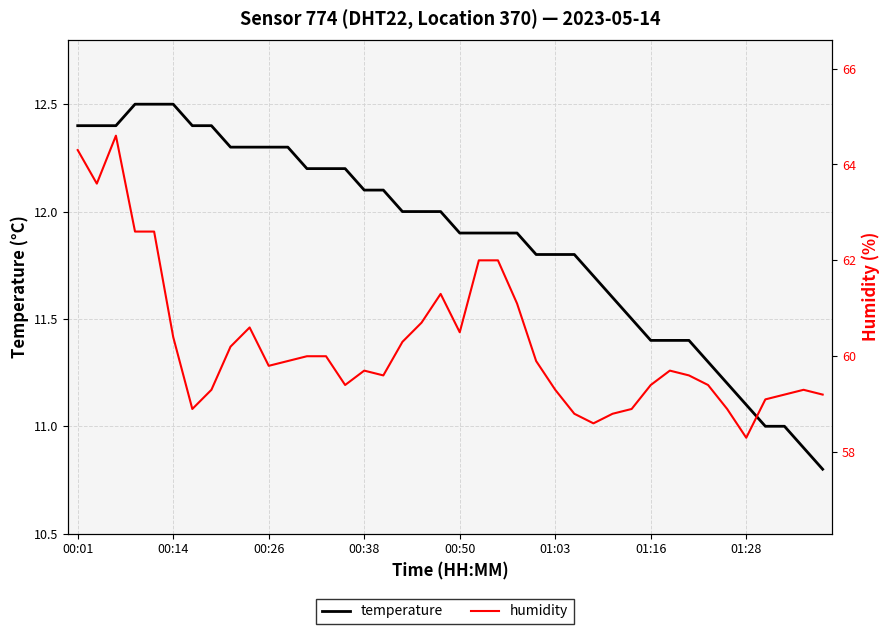

True or false: humidity and temperature intersect in this chart.

False